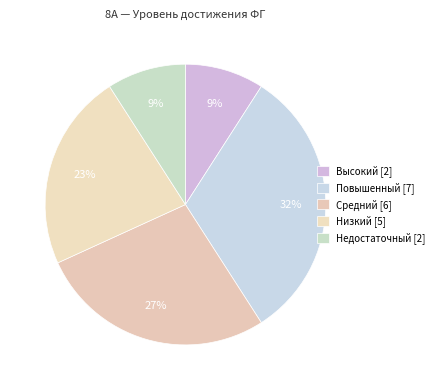

What is the smallest slice in the pie chart?

Высокий